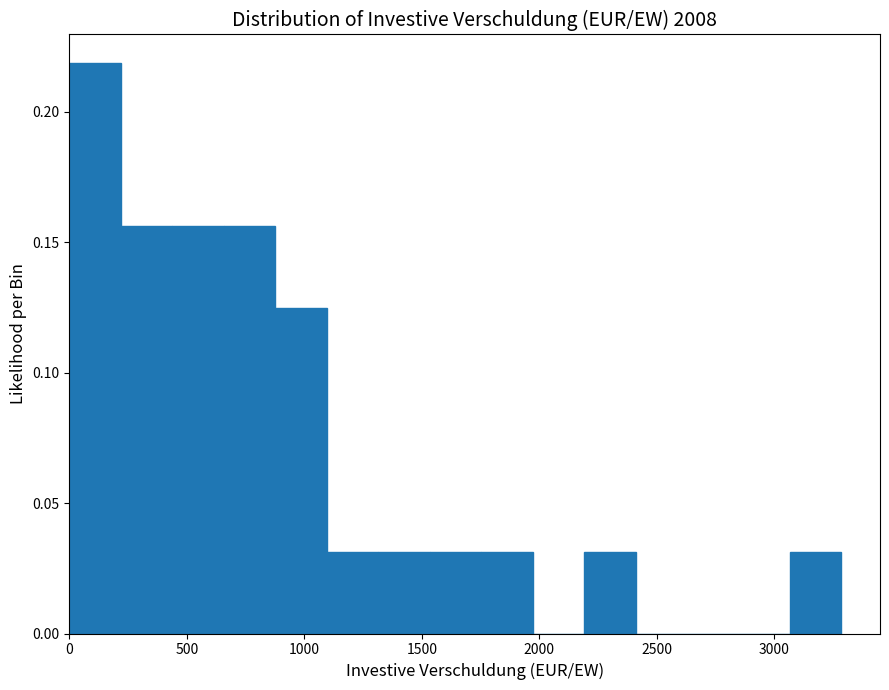

Reading left to right, transcribe this chart: for each bar, give the range it covers on the x-axis and its height. Neither the bar edges nor the heights are printed on the chart, so give them approximately, as read against the axes.

0 to 200: 0.220
200 to 450: 0.155
450 to 650: 0.155
650 to 900: 0.155
900 to 1100: 0.125
1100 to 1300: 0.030
1300 to 1550: 0.030
1550 to 1750: 0.030
1750 to 1950: 0.030
1950 to 2200: 0
2200 to 2400: 0.030
2400 to 2650: 0
2650 to 2850: 0
2850 to 3050: 0
3050 to 3300: 0.030